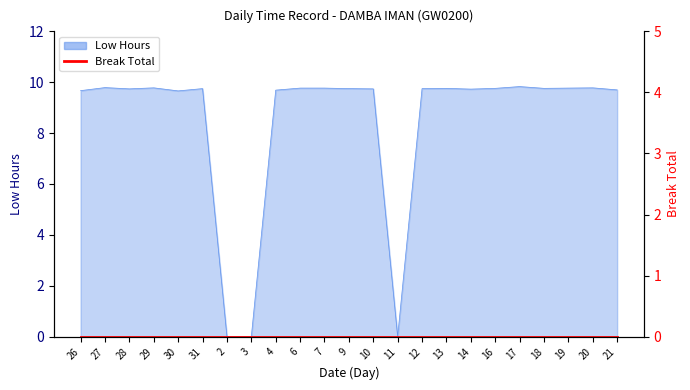

The value at 6 is 9.8. True or false?

True